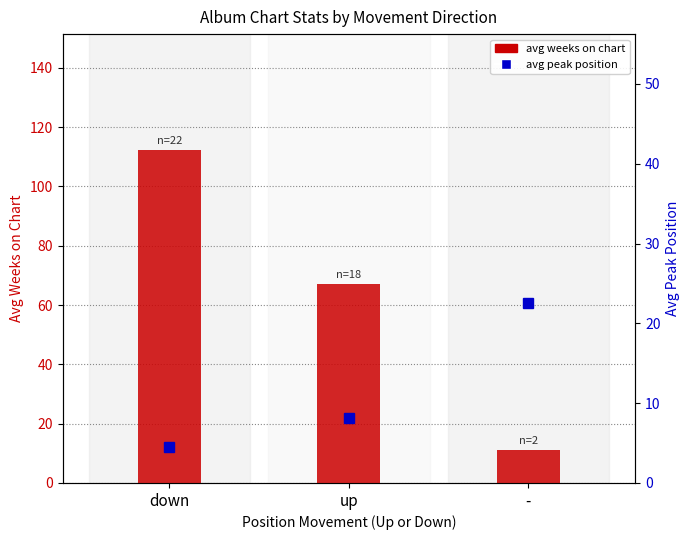

Reading left to right, list all the values displayed in this chart.

avg weeks on chart: 112.1	67.1	11.0
avg peak position: 4.5	8.2	22.5